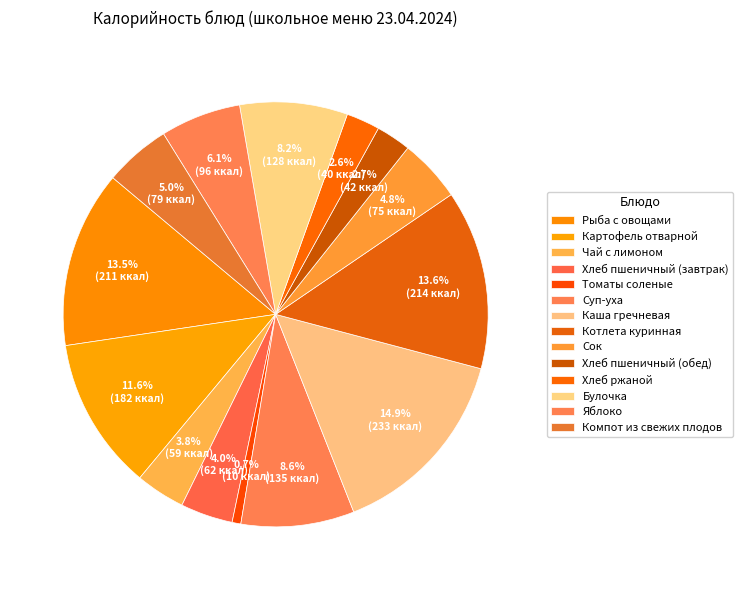

Which category has the smallest portion of the pie?

Томаты соленые